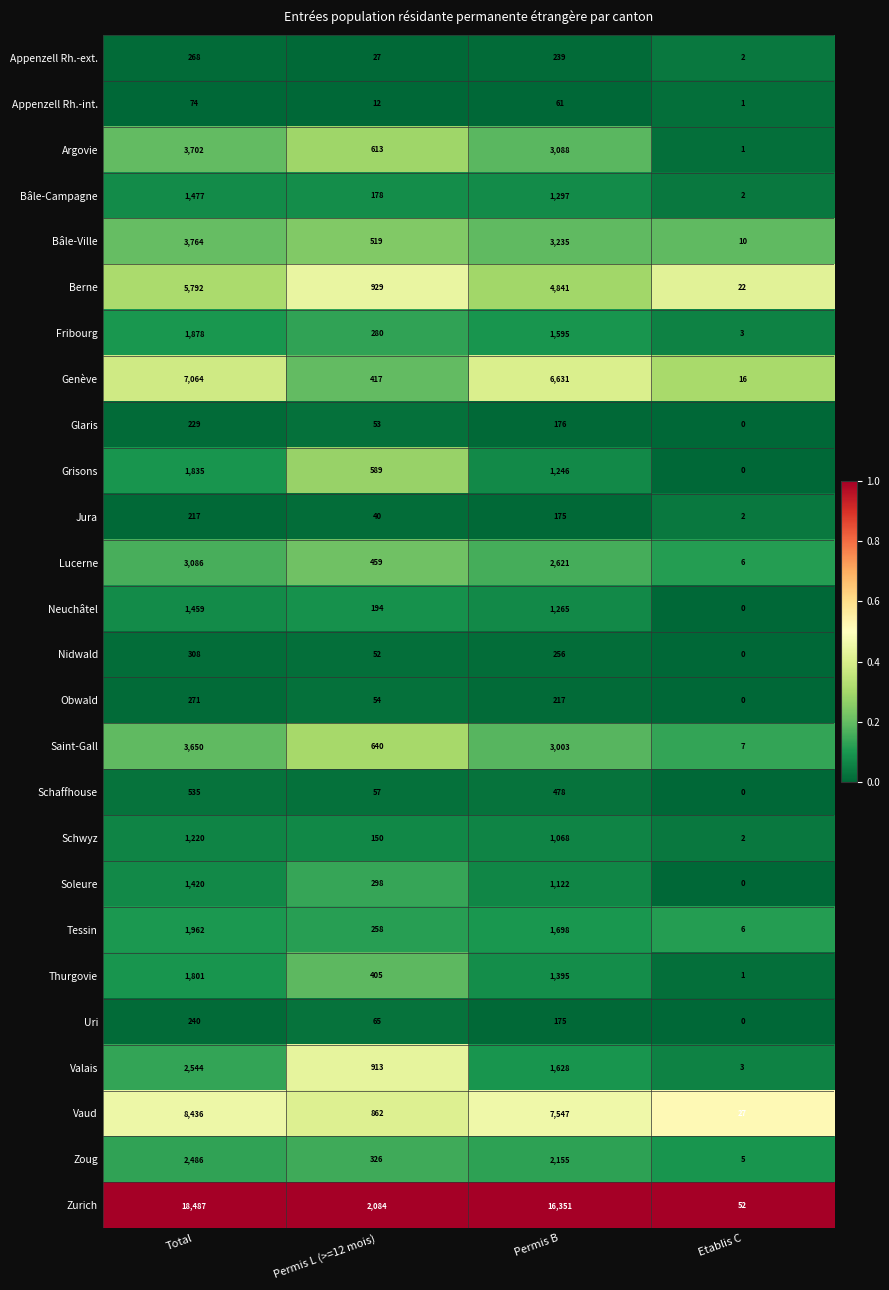

What is the sum of all Jura values?

434